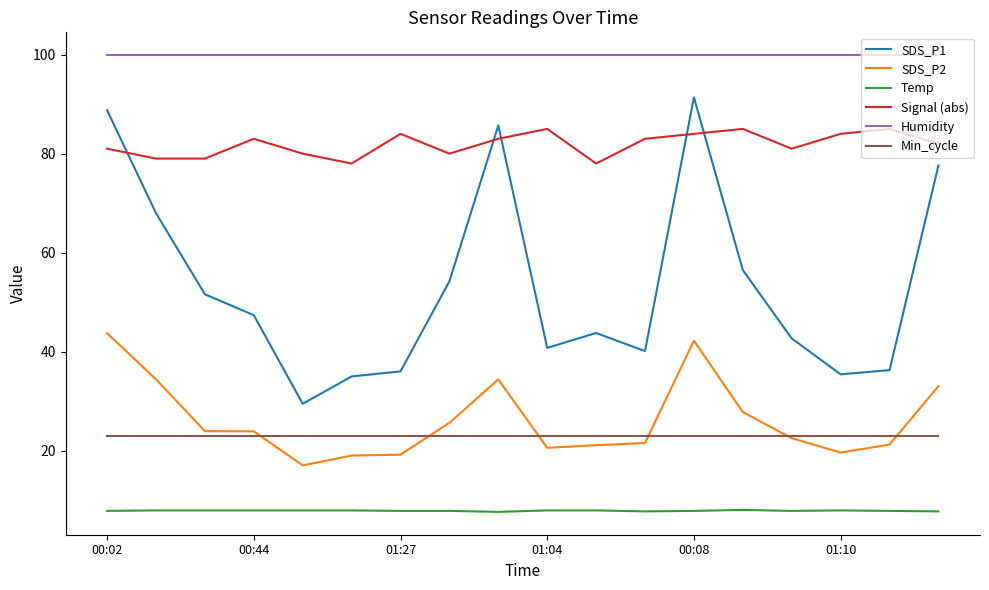

Which series has the largest total across all categories?

Humidity